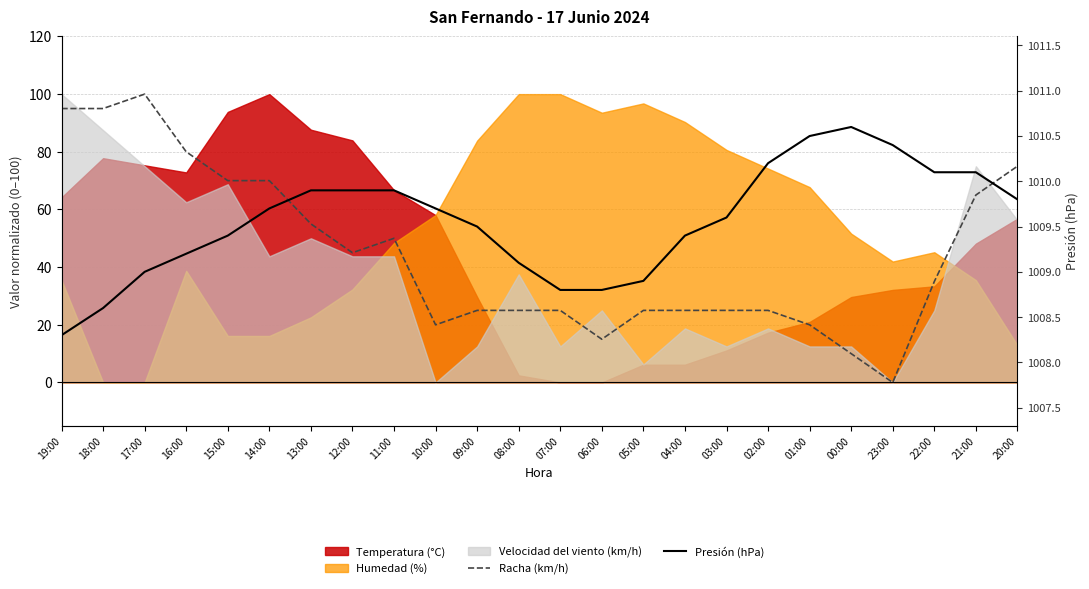

What is the difference between the Presión (hPa) values at 13:00 and 07:00?

1.1